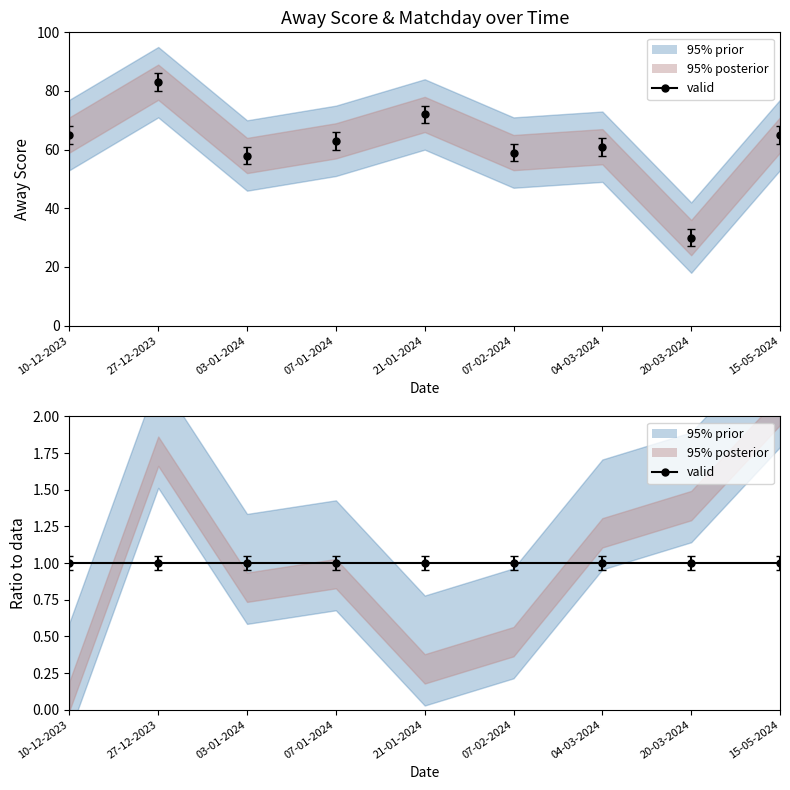

What is the maximum value shown in the chart?

83